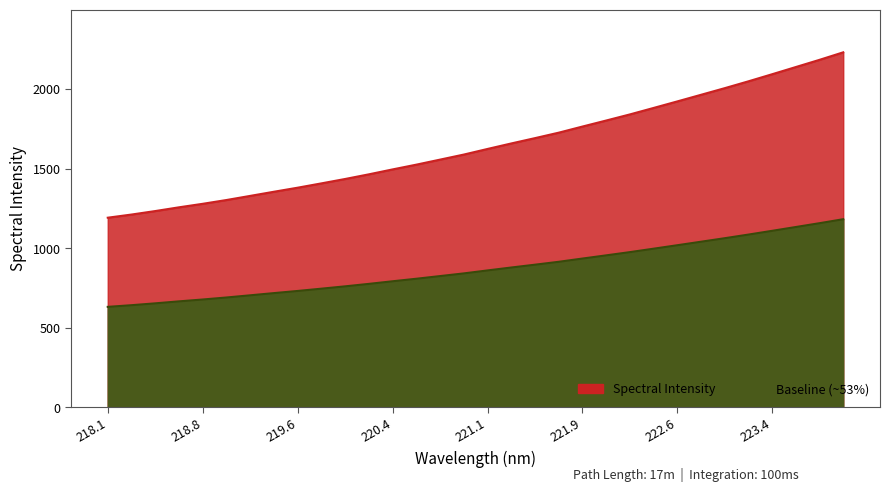

The value of Baseline at 223.5987 is 1133.4. True or false?

True